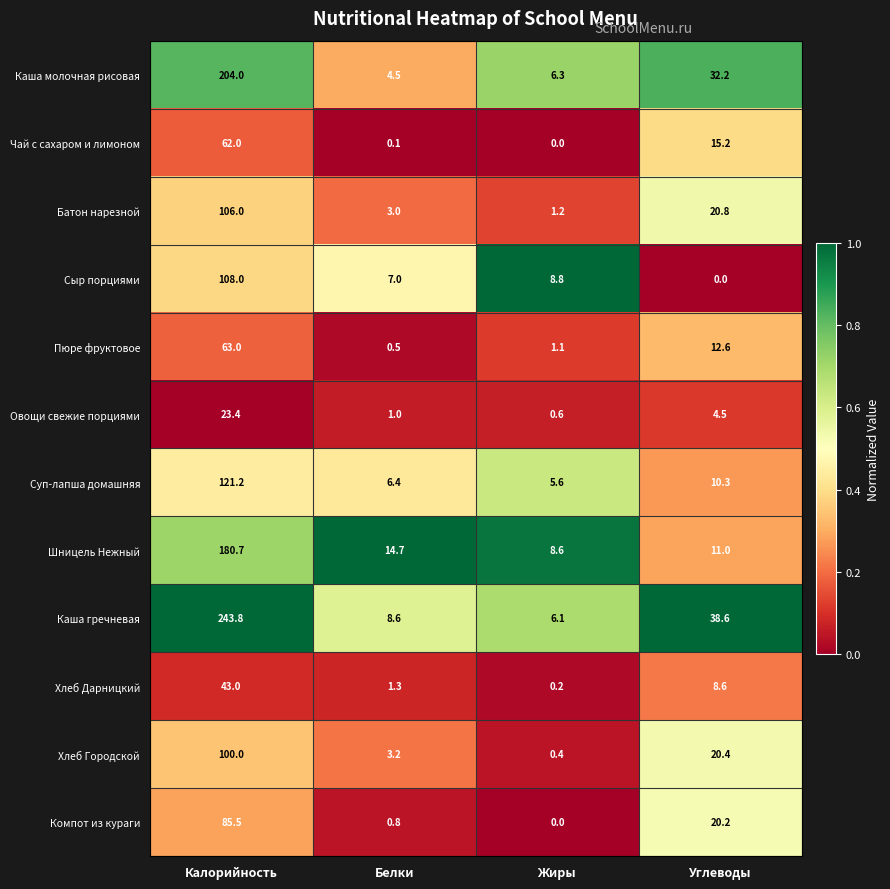

True or false: Сыр порциями has a value of 168.7 at Калорийность.

False